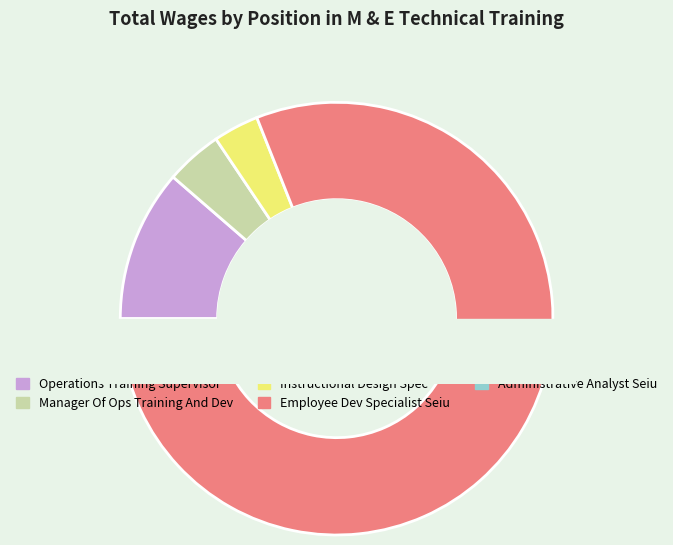

To the nearest percent, what is the difference between the largest and smallest slice percentages?

77%